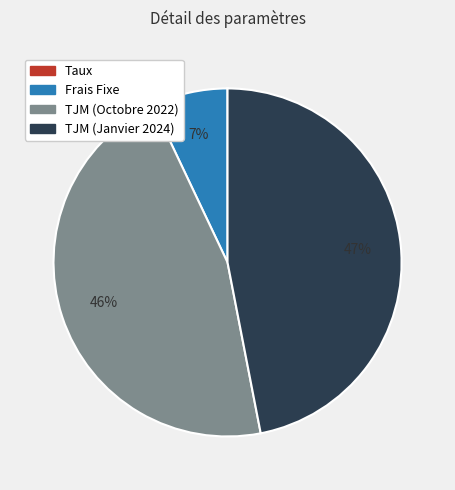

Which category has the biggest portion of the pie?

TJM (Janvier 2024)